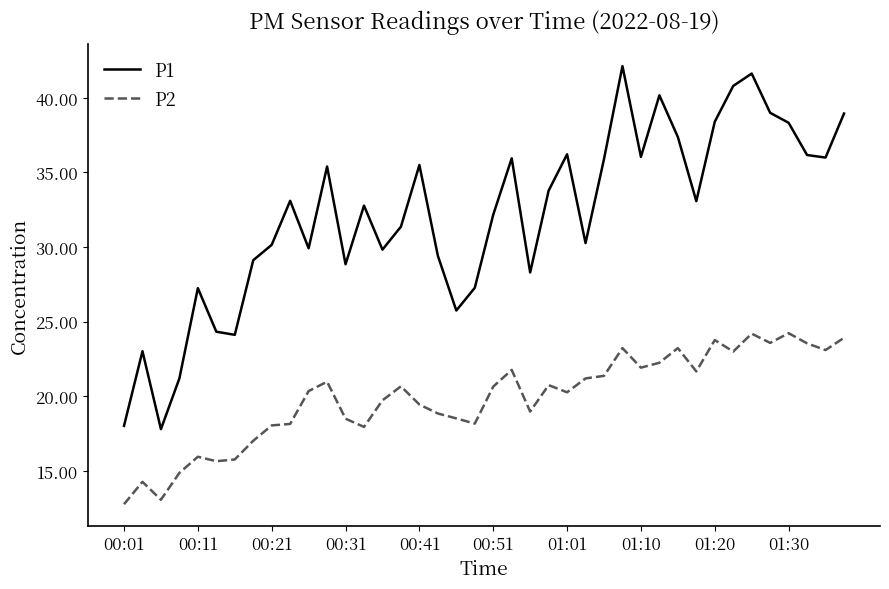

What are all the series names shown in the legend?

P1, P2